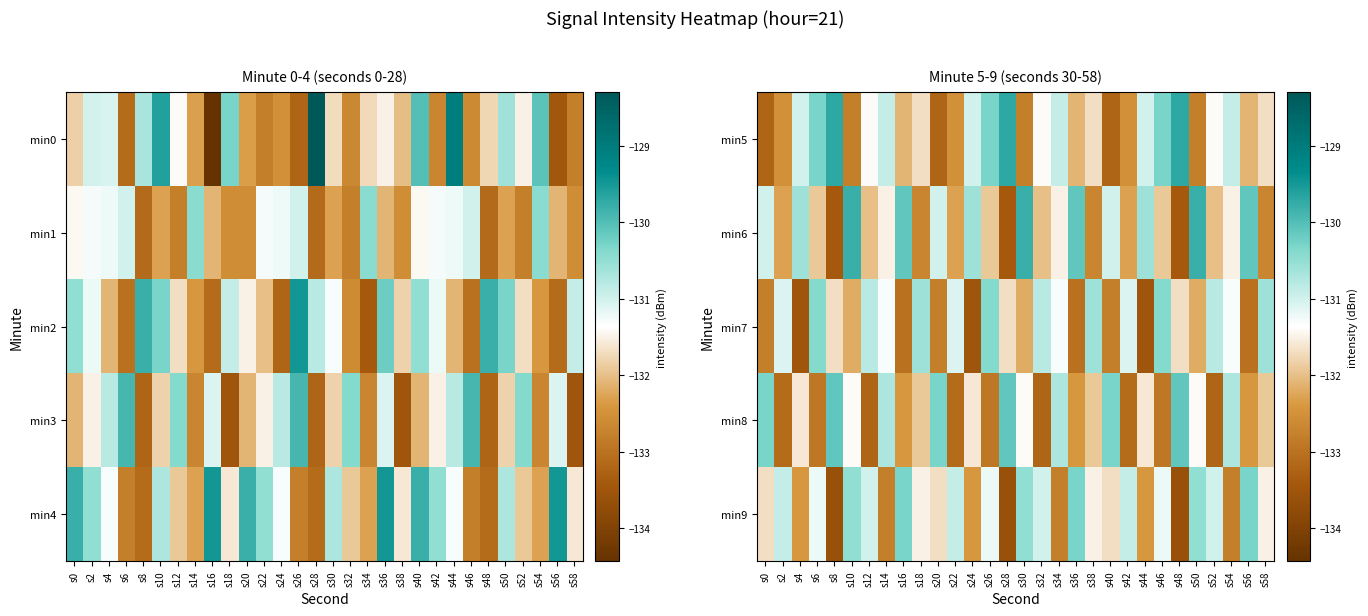

True or false: min7 has a value of -70.5 at s50.

False